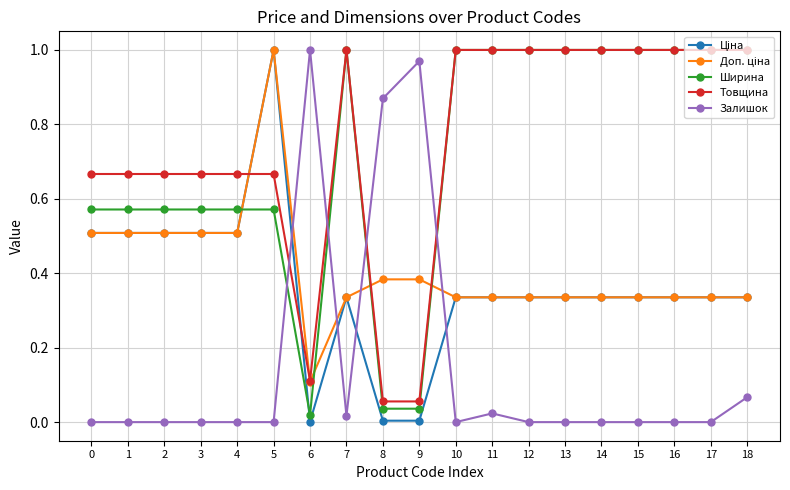

True or false: Залишок has a value of 0.5 at 10.

False